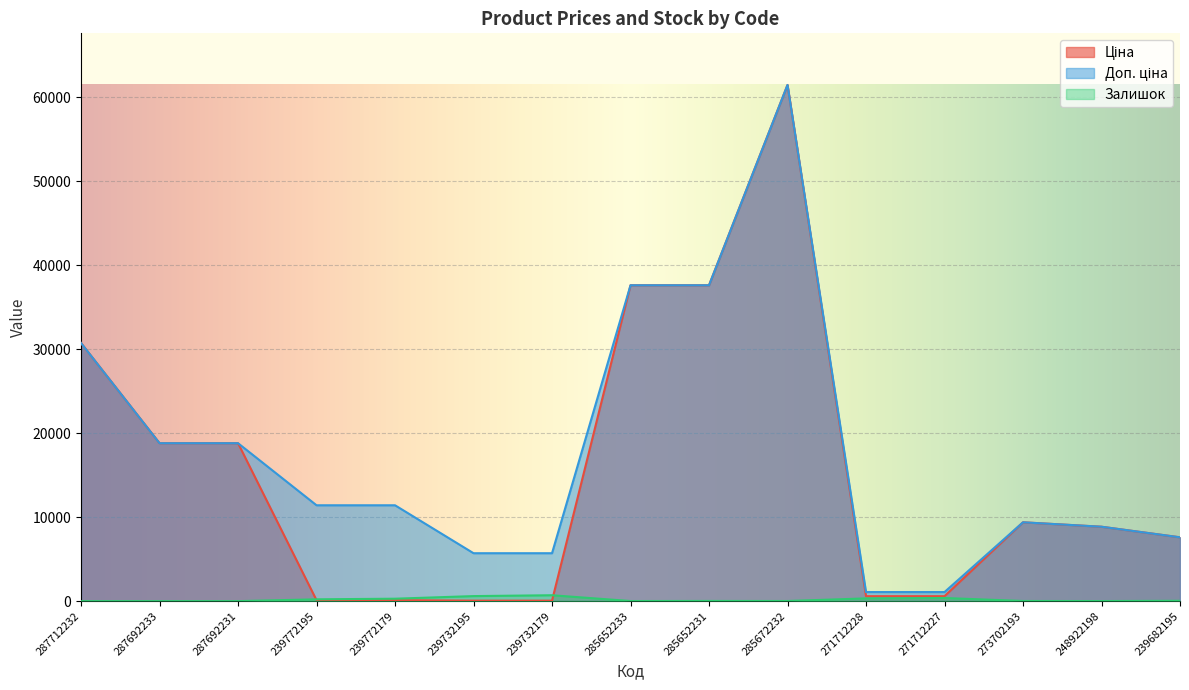

What are all the series names shown in the legend?

Ціна, Доп. ціна, Залишок